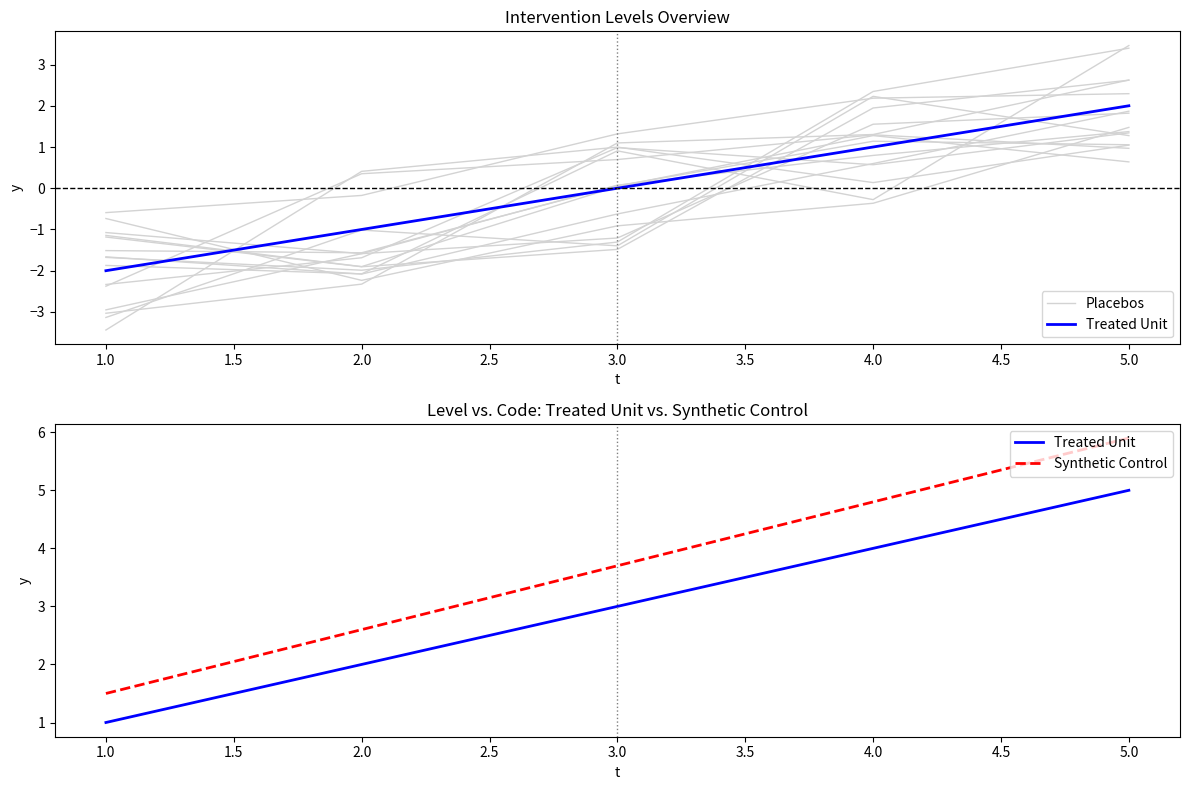

True or false: Placebos has a value of 1.6 at 5.0.

False